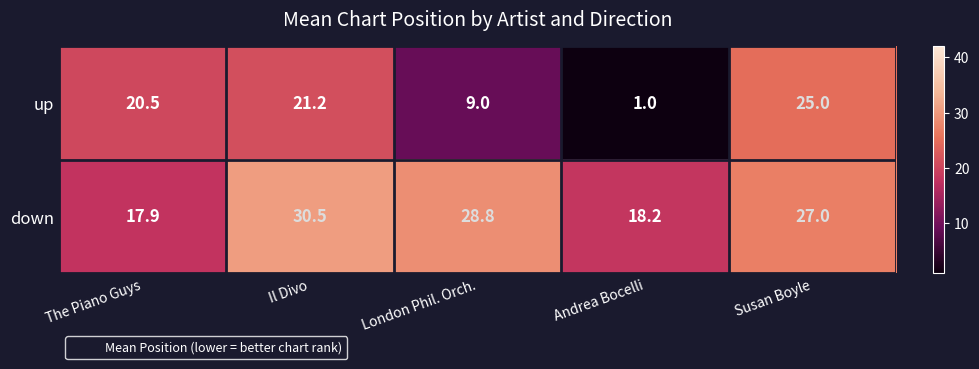

True or false: down has a value of 17.9 at The Piano Guys.

True